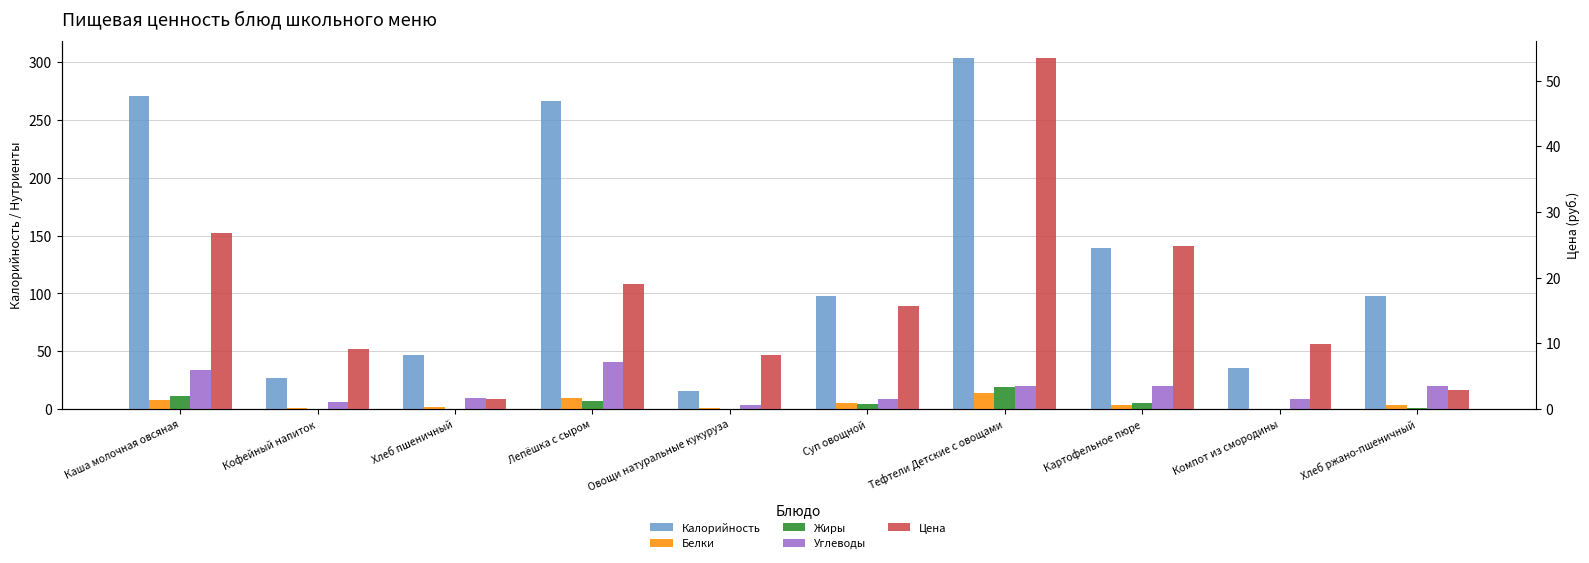

What is the label of the 2nd bar from the left?

Кофейный напиток